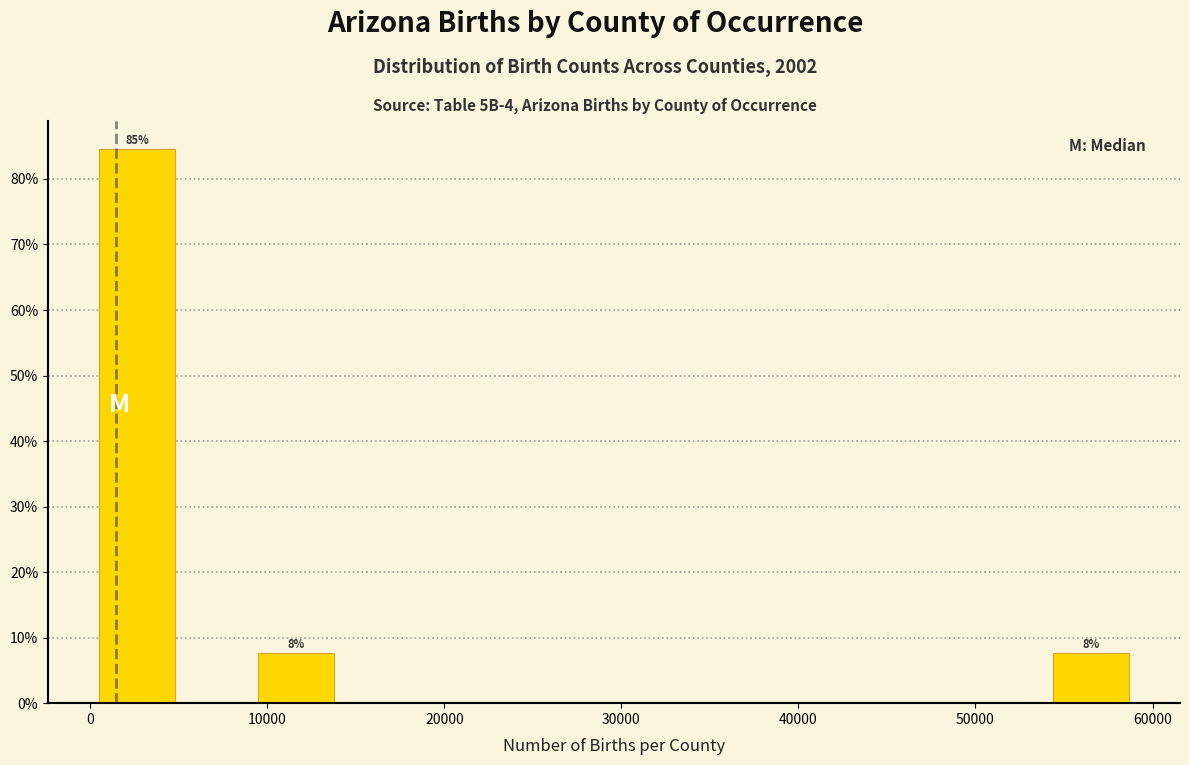

Which range on the x-axis has the tallest bar?

1000 to 5000